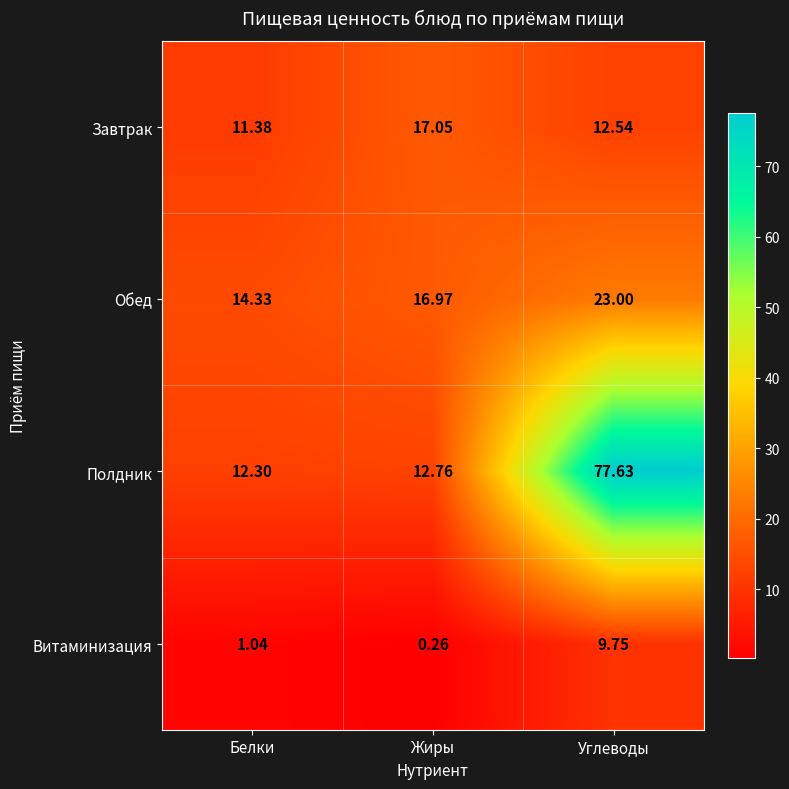

At which label does Обед reach its peak?

Углеводы